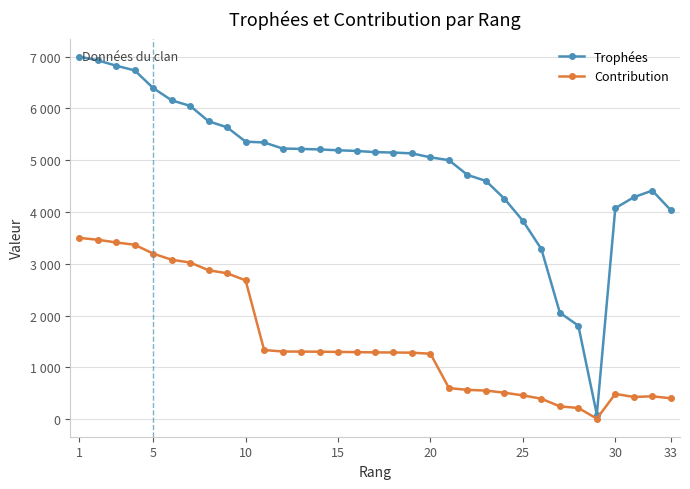

What are all the series names shown in the legend?

Trophées, Contribution